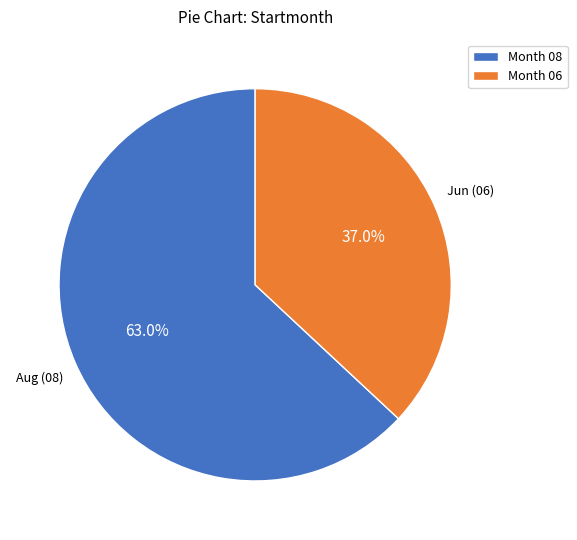

How much of the chart is everything except Month 08?

37.0%